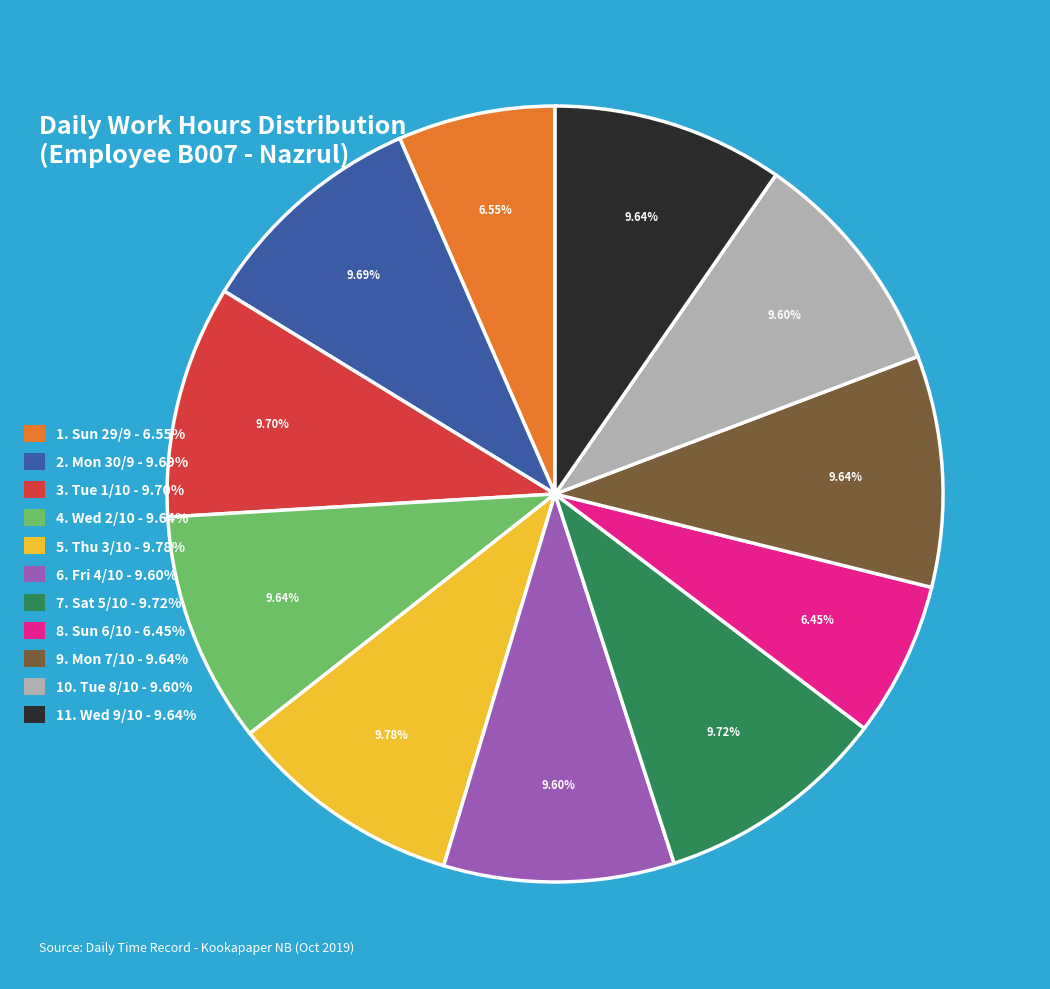

Does 8. Sun 6/10 - 6.45% represent more than half of the total?

No